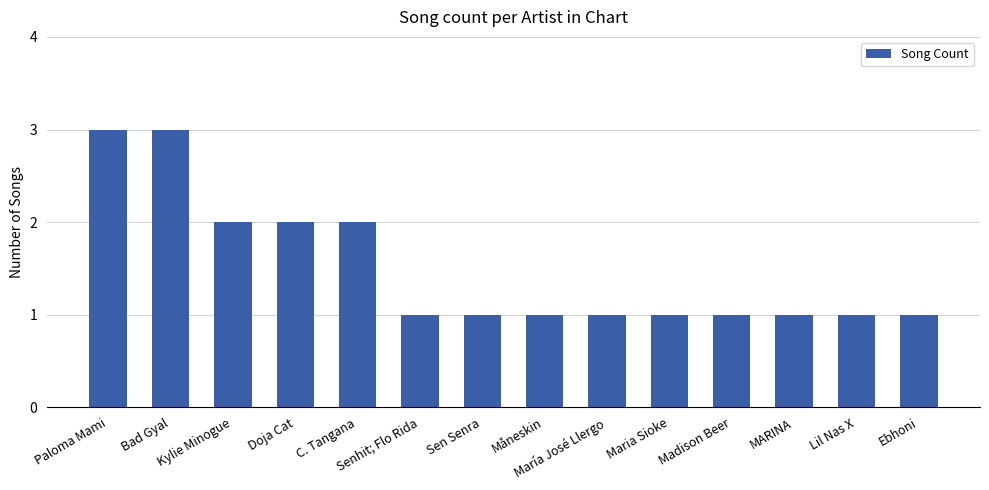

What is the label of the 2nd bar from the left?

Bad Gyal